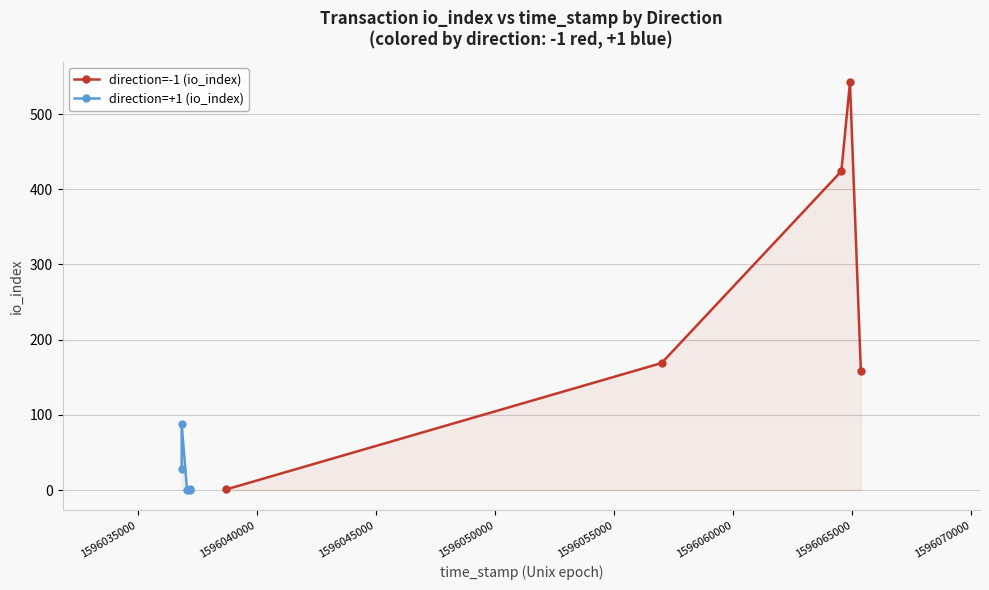

What is the value of the direction=-1 (io_index) point at the 5th from the left?

158